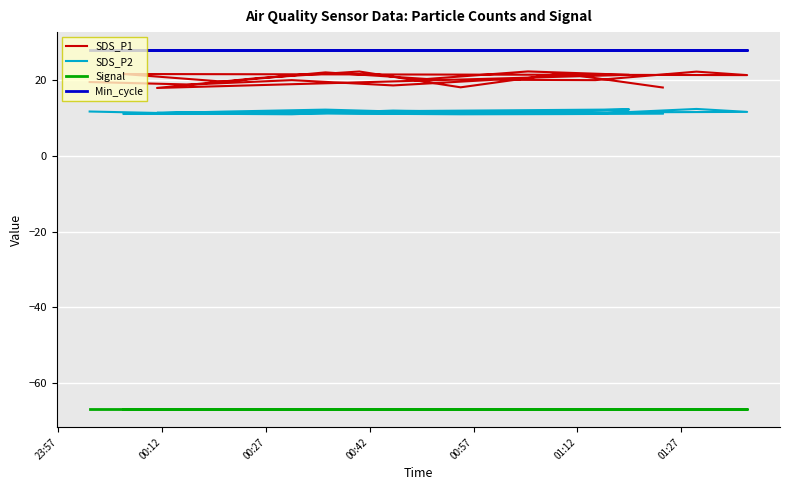

How many lines are shown in the chart?

4